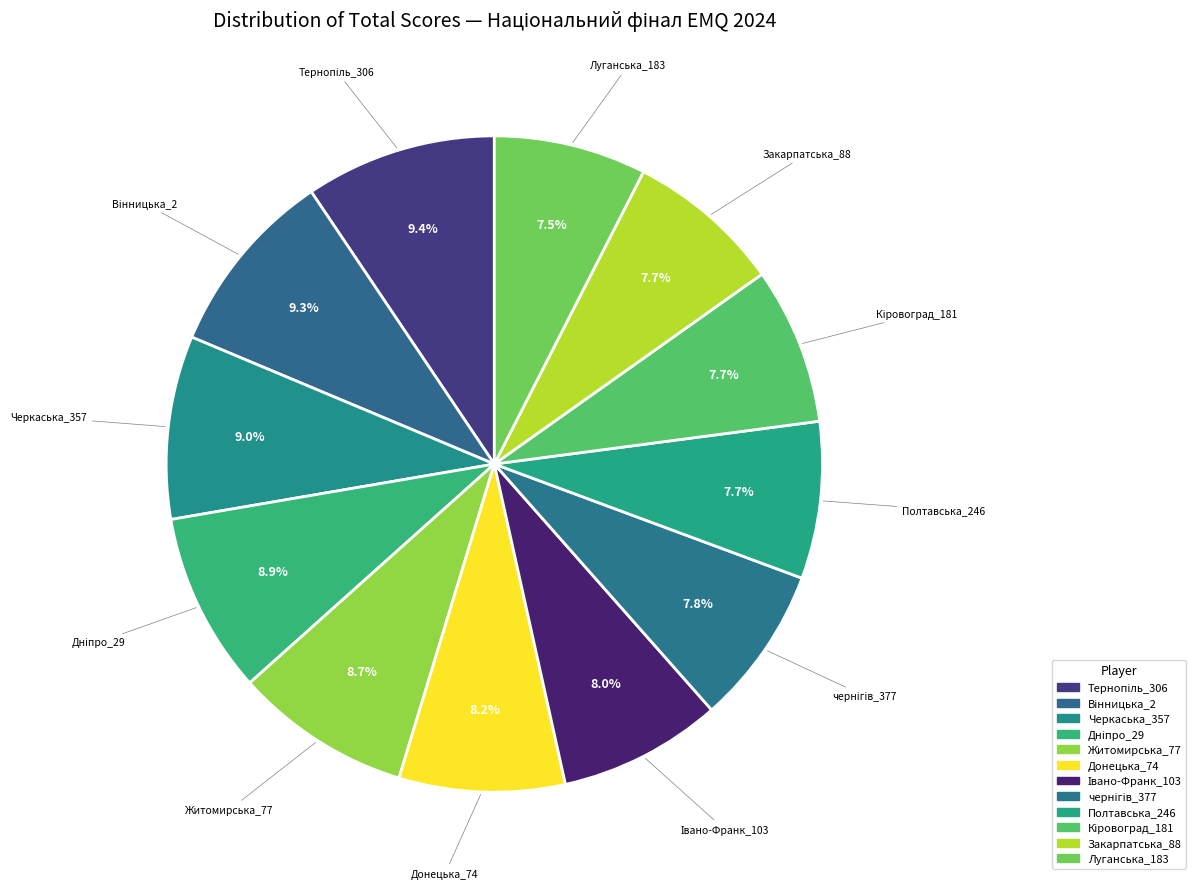

Count the number of slices in the pie.

12